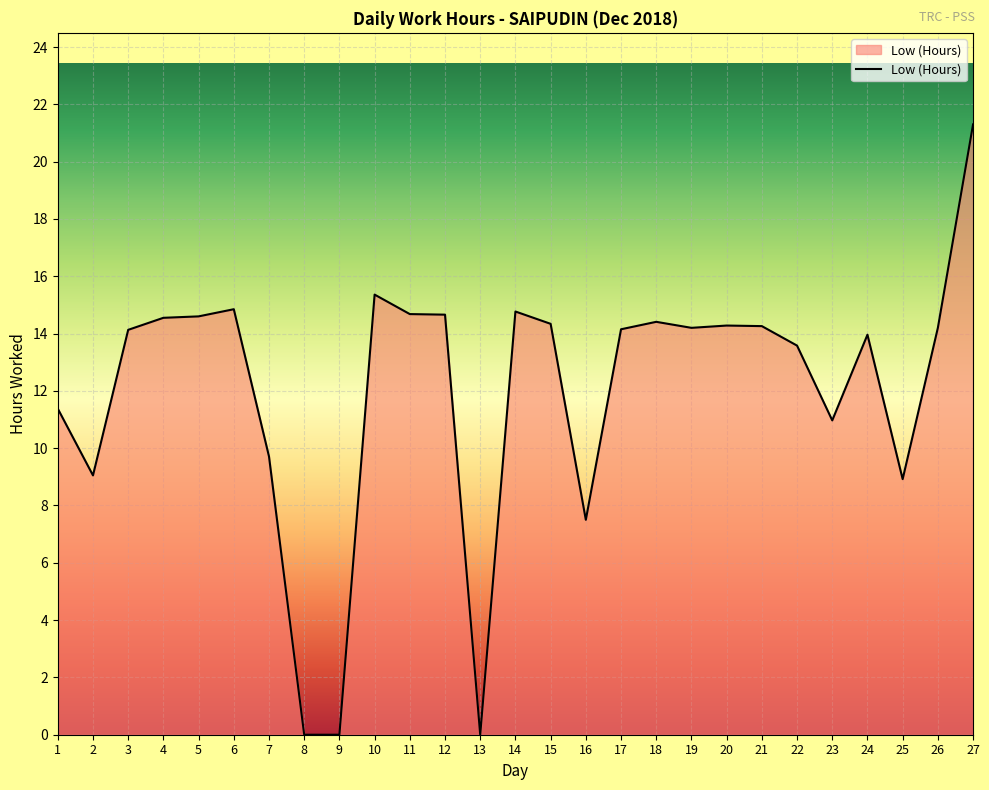

At which category does the chart reach its peak across all series?

27